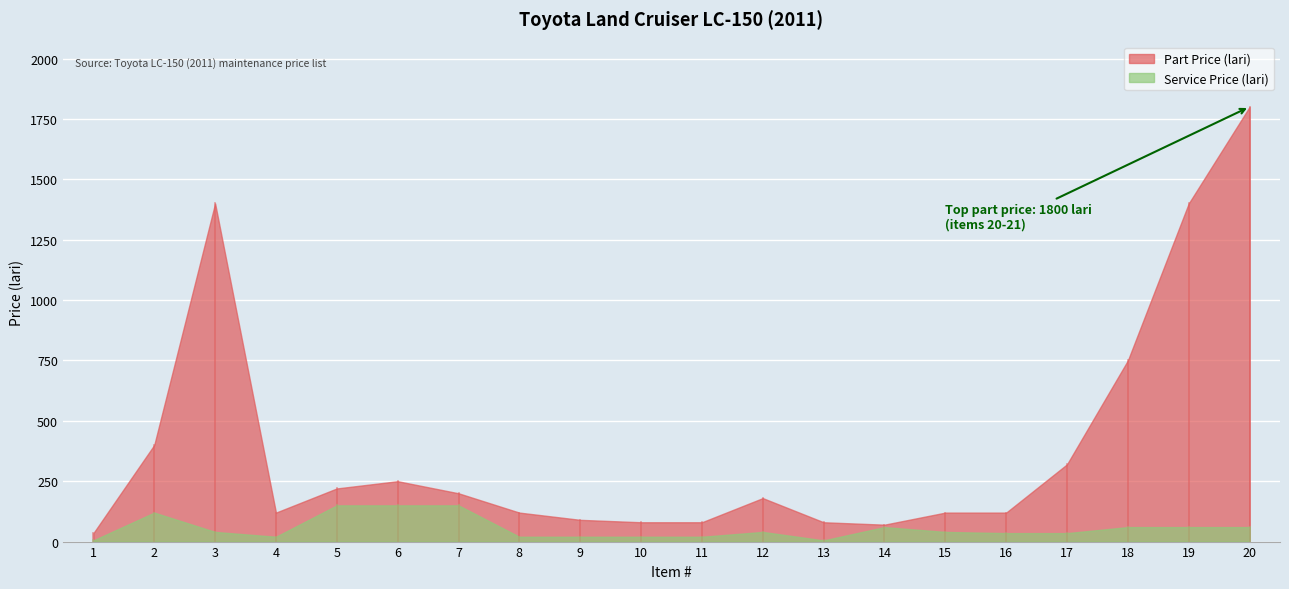

The Part Price (lari) series shows 90 at 9. True or false?

True